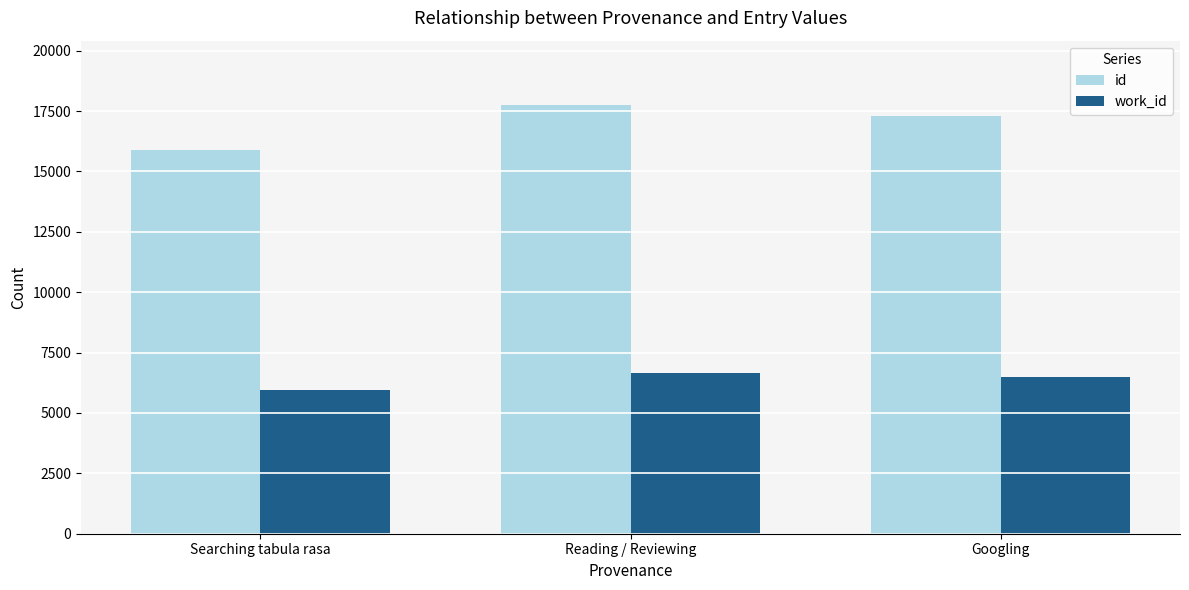

What is the difference between the highest and lowest values at Googling?

10797.0